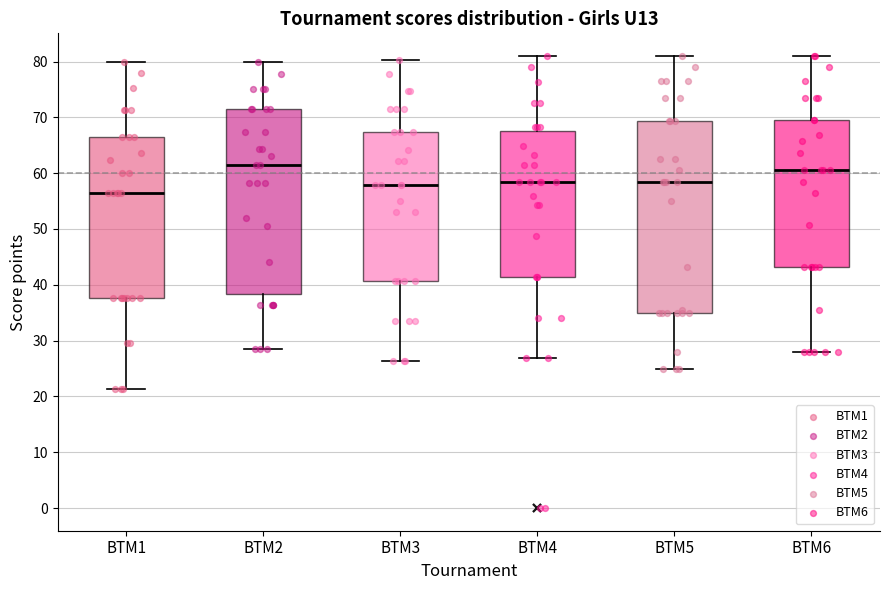

Which box's median line is the lowest?

BTM1